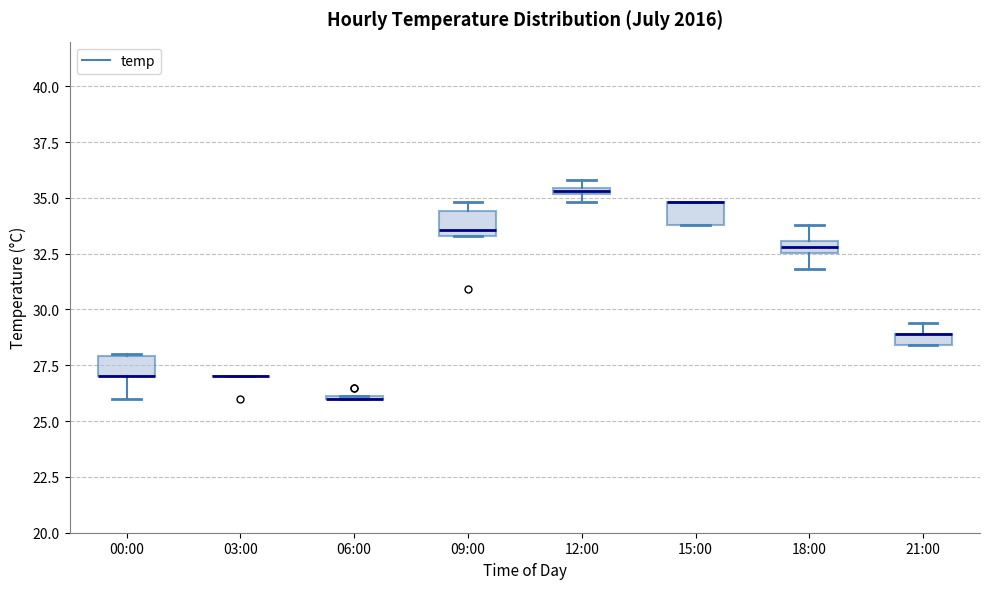

Where is the upper edge of the box for 21:00 on the y-axis? The values are not printed on the chart, so give them approximately, as read against the axis.

29.0